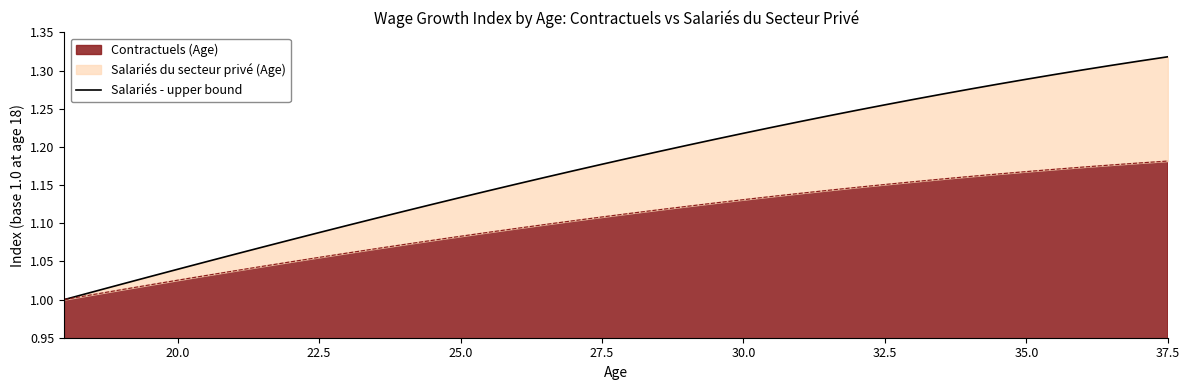

What is the value of the 1st point from the left?

1.0